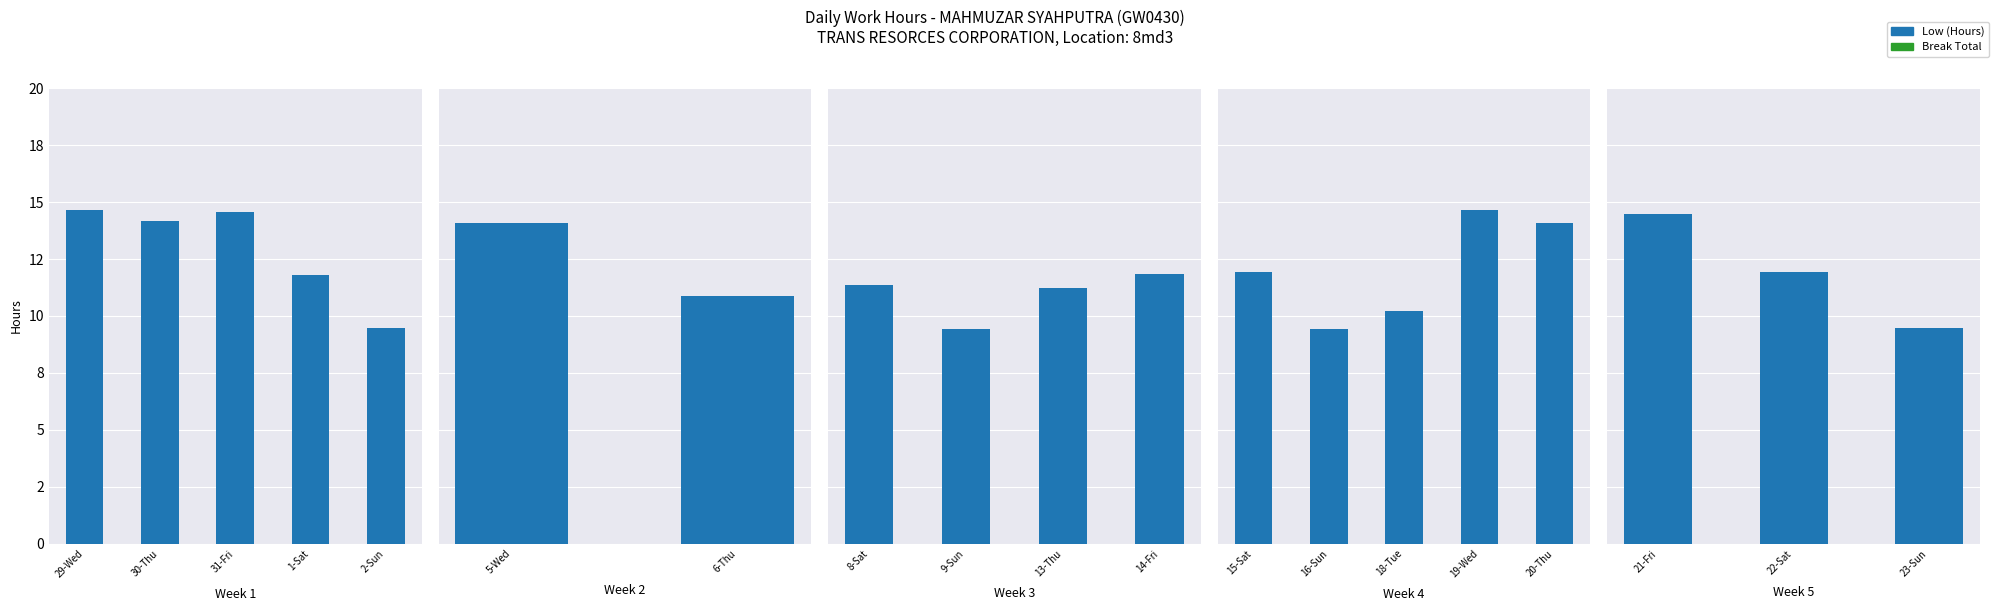

What are all the series names shown in the legend?

Low (Hours), Break Total